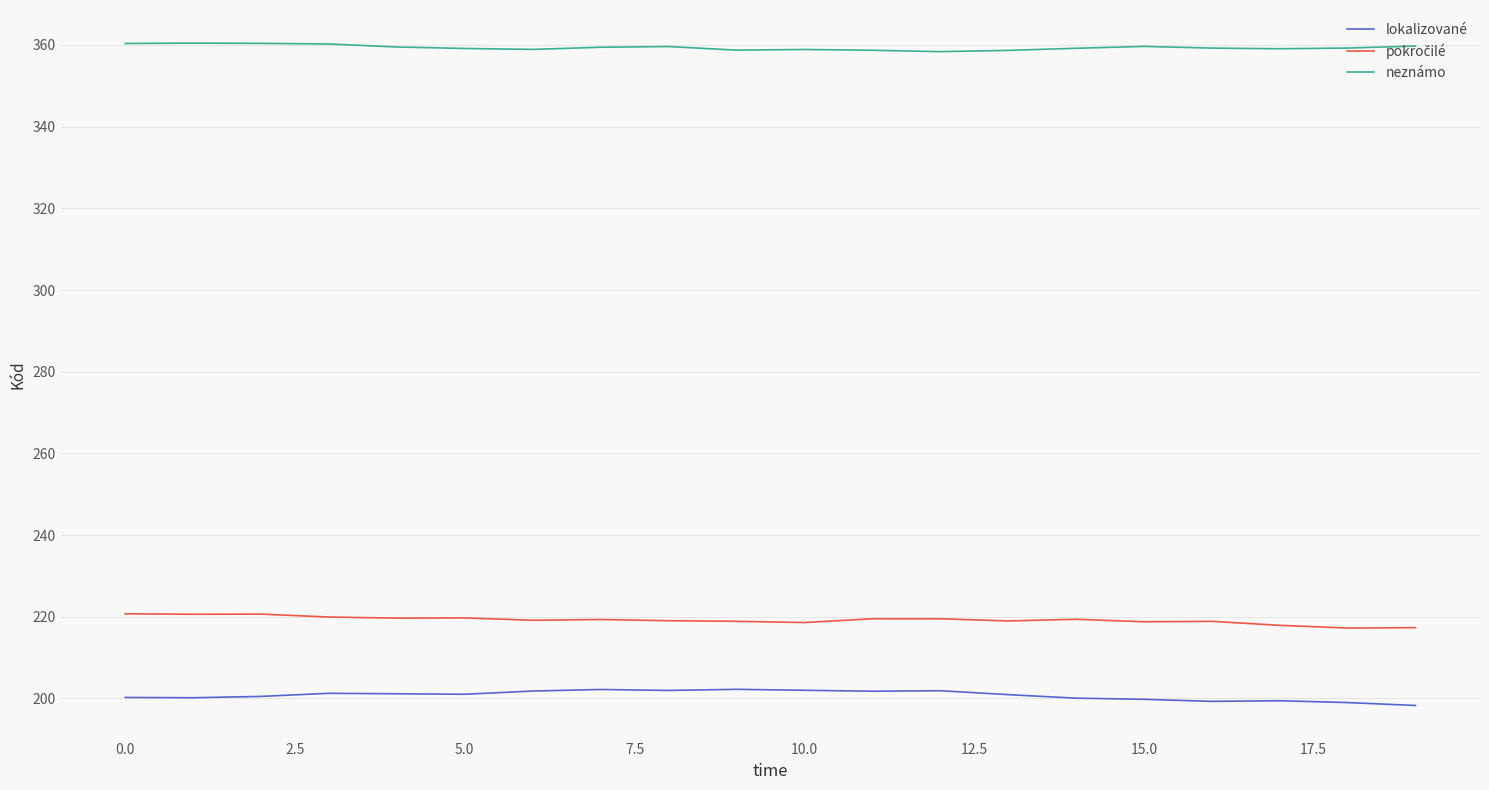

Which series has the largest total across all categories?

neznámo